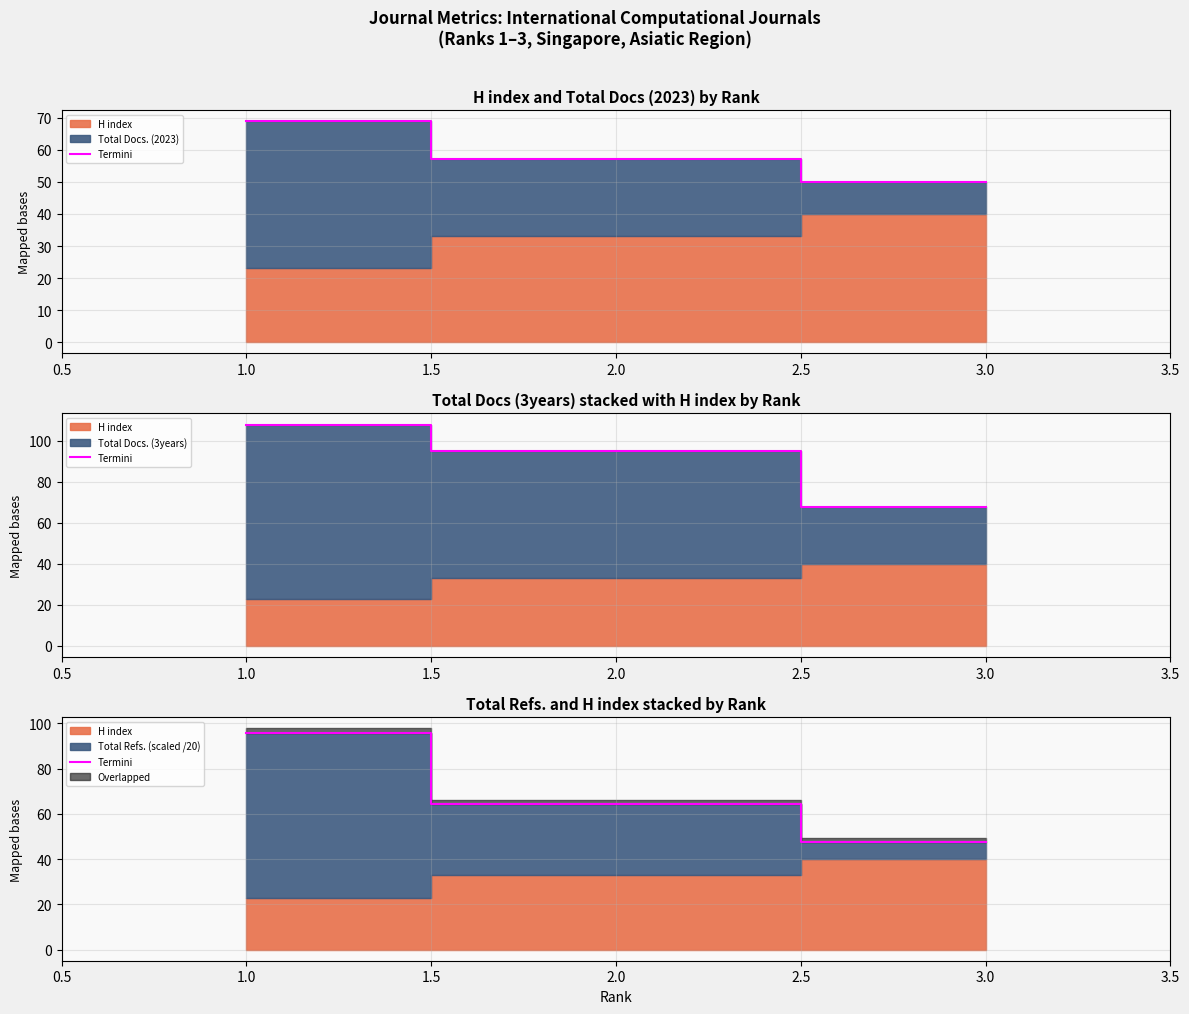

Count the number of categories in the chart.

3